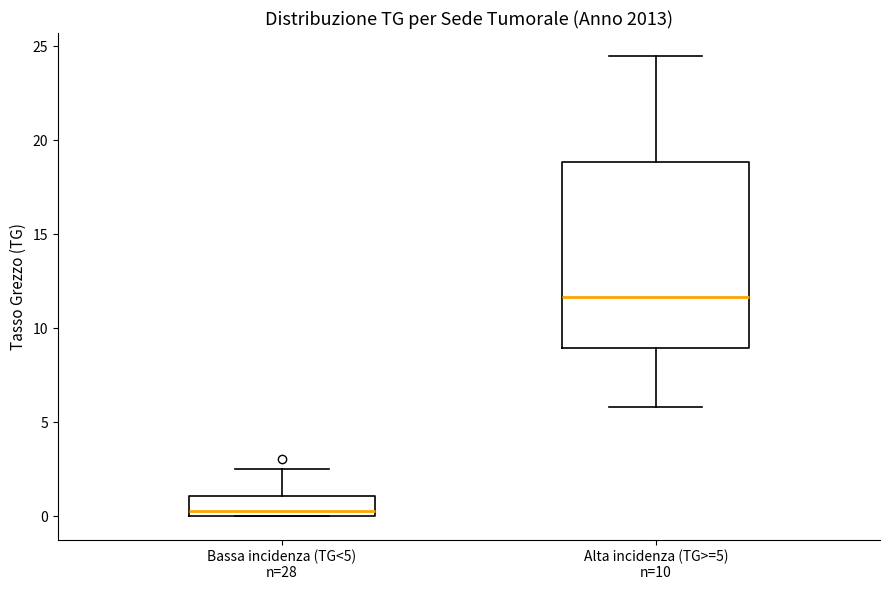

Which box is the tallest, from its lower edge to its upper edge?

Alta incidenza (TG>=5) n=10